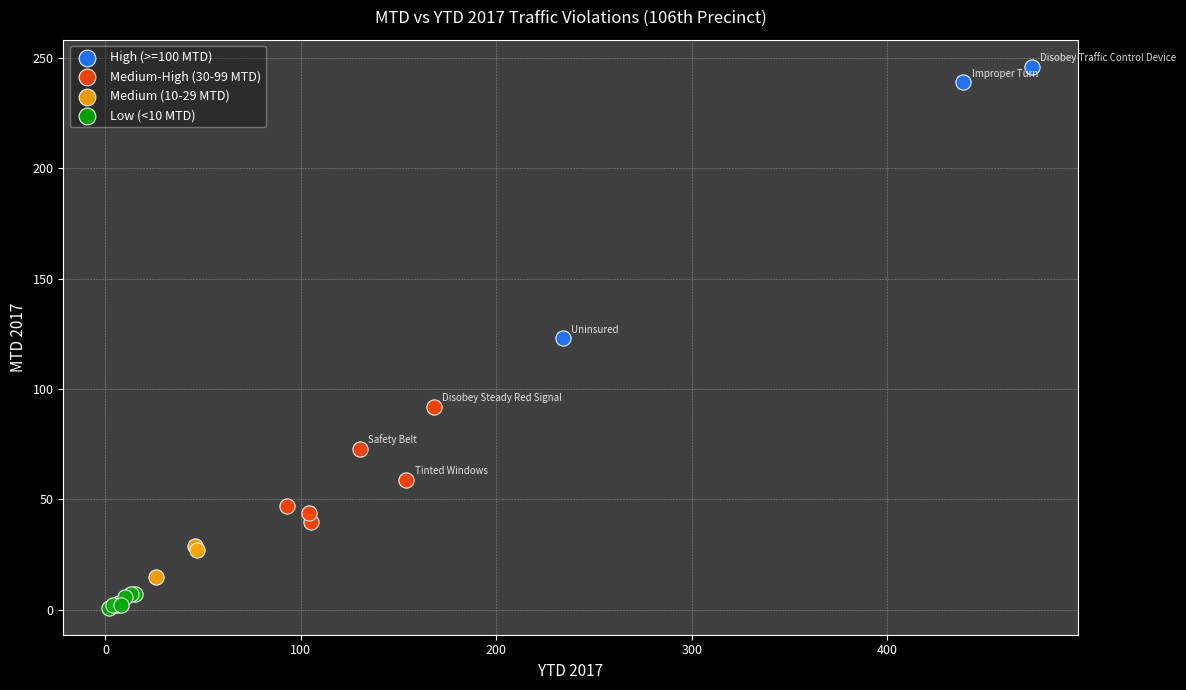

Which series reaches the maximum Y coordinate?

High (>=100 MTD)